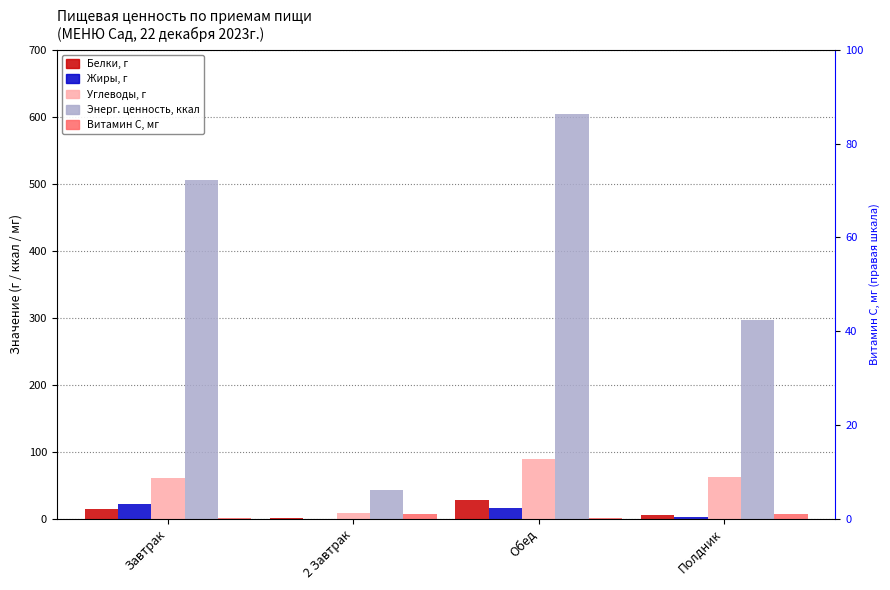

Reading right to left, what are all the values shown in this chart?

Белки, г: Полдник=5.1	Обед=28.2	2 Завтрак=0.9	Завтрак=15.2
Жиры, г: Полдник=2.6	Обед=15.3	2 Завтрак=0.2	Завтрак=22.3
Углеводы, г: Полдник=63.0	Обед=88.6	2 Завтрак=8.1	Завтрак=60.8
Энерг. ценность, ккал: Полдник=297.3	Обед=604.2	2 Завтрак=43.0	Завтрак=505.8
Витамин С, мг: Полдник=7.5	Обед=1.3	2 Завтрак=7.0	Завтрак=1.5